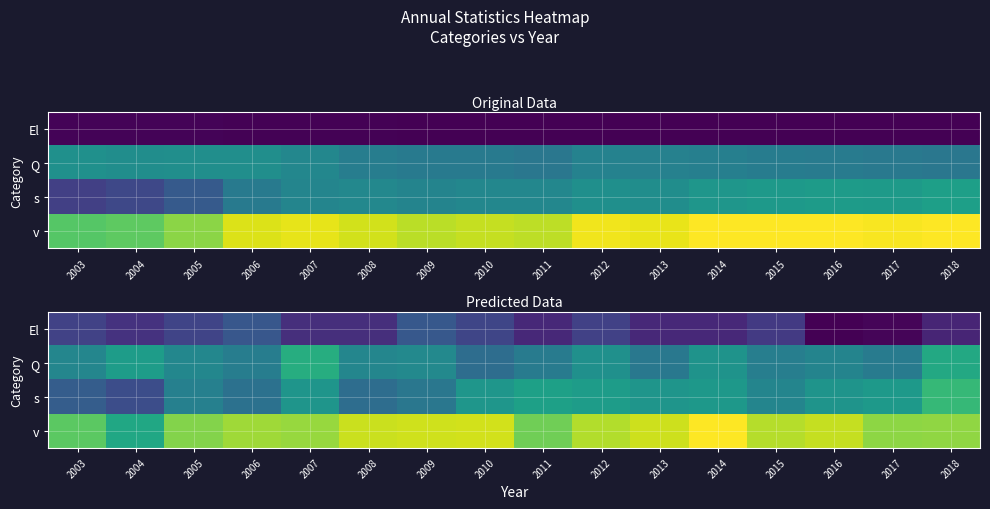

How many distinct data groups are displayed?

4